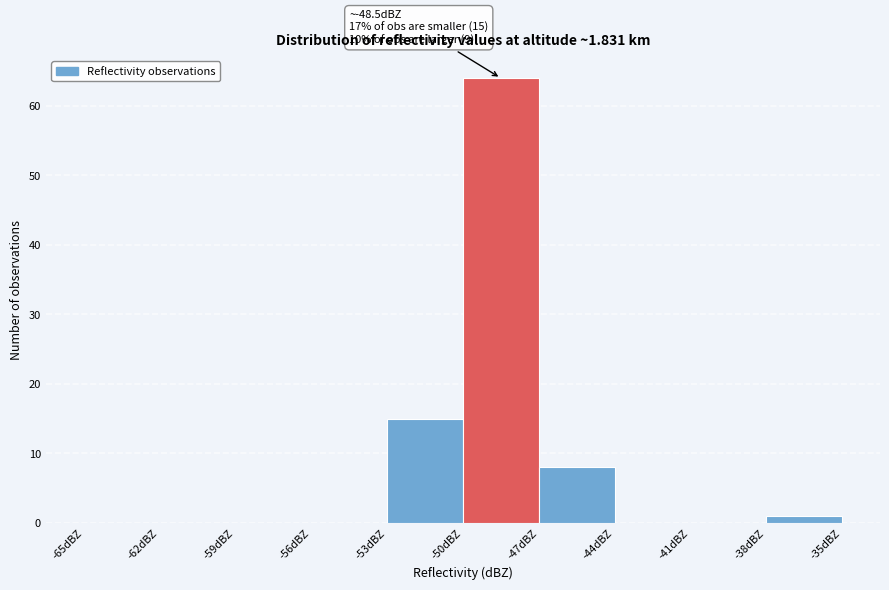

Over which range of the x-axis is the bar tallest?

-50 to -47